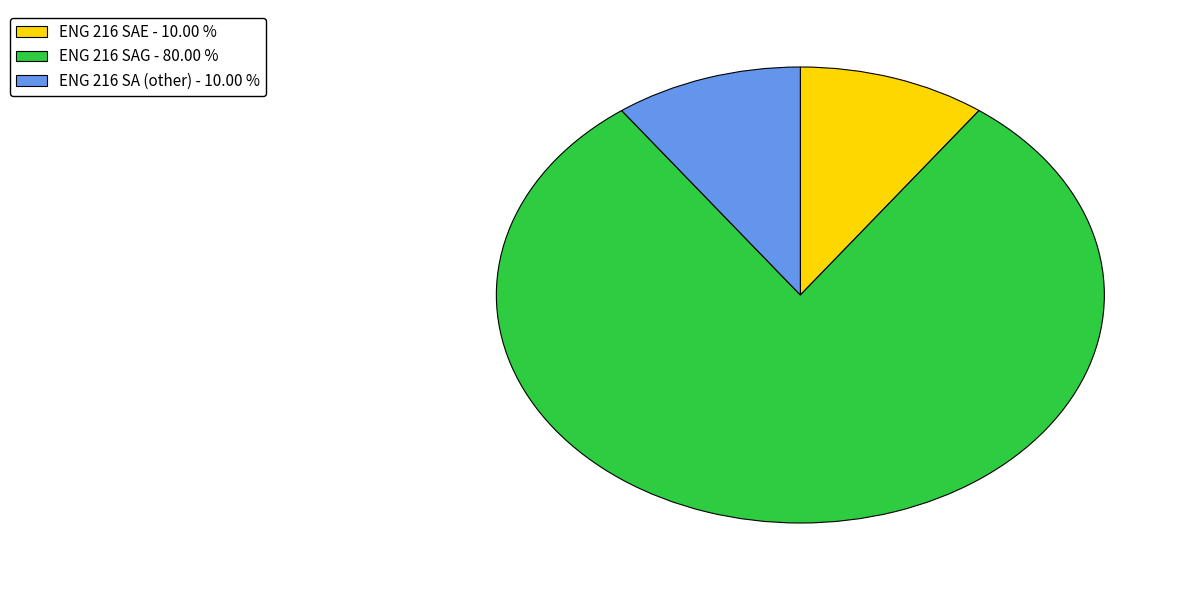

Between ENG 216 SA (other) and ENG 216 SAG, which is larger?

ENG 216 SAG